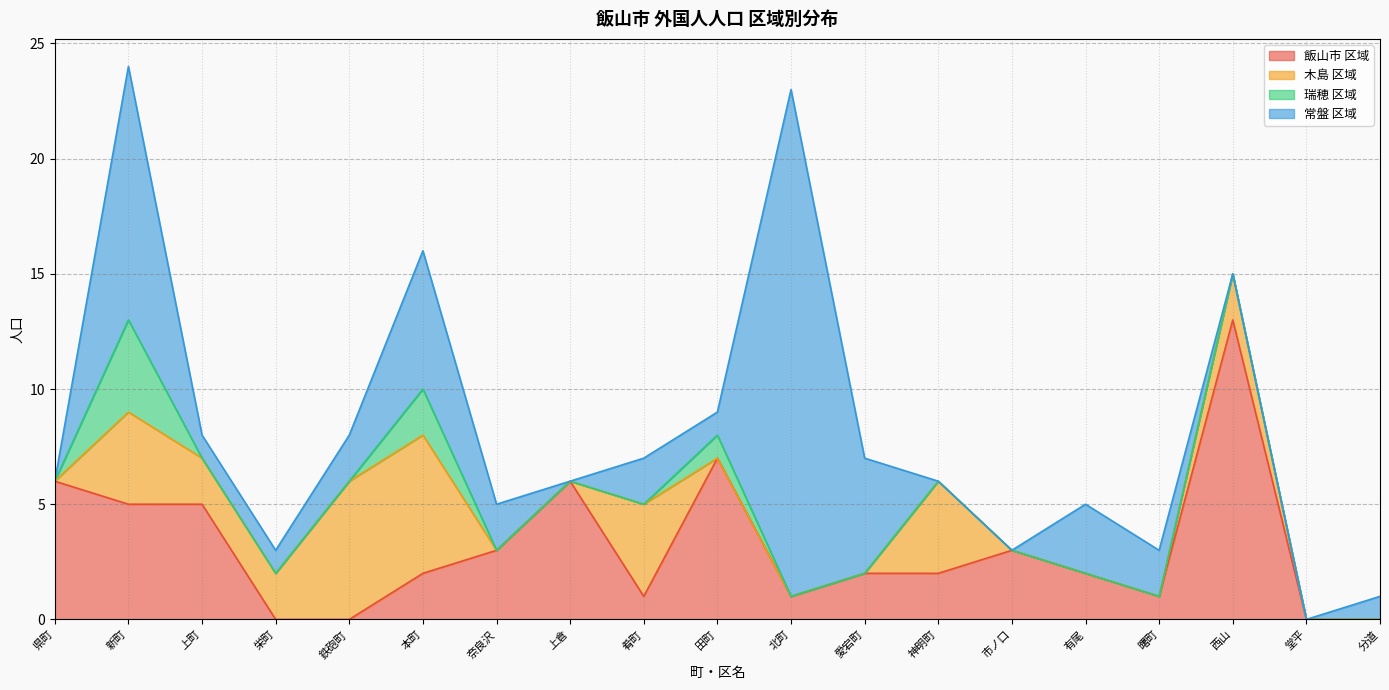

What are all the series names shown in the legend?

飯山市 区域, 木島 区域, 瑞穂 区域, 常盤 区域